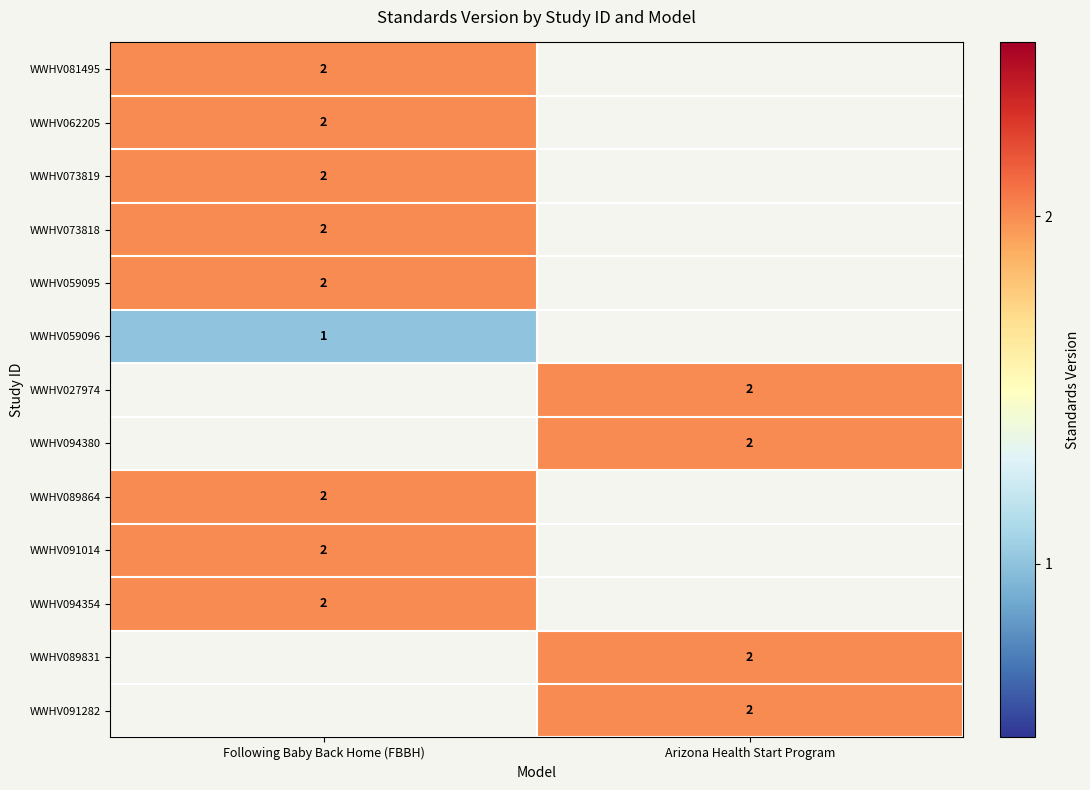

Is it true that WWHV073818 equals 2 at Following Baby Back Home (FBBH)?

True